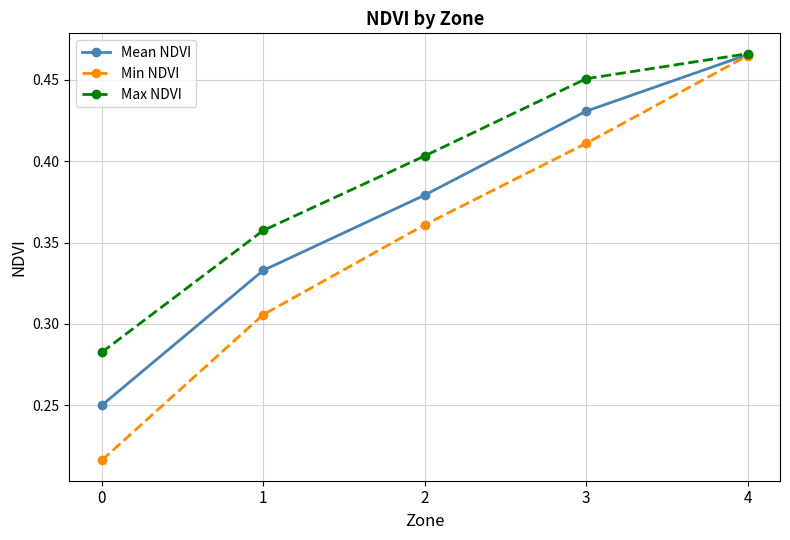

Does the chart have visible grid lines?

Yes